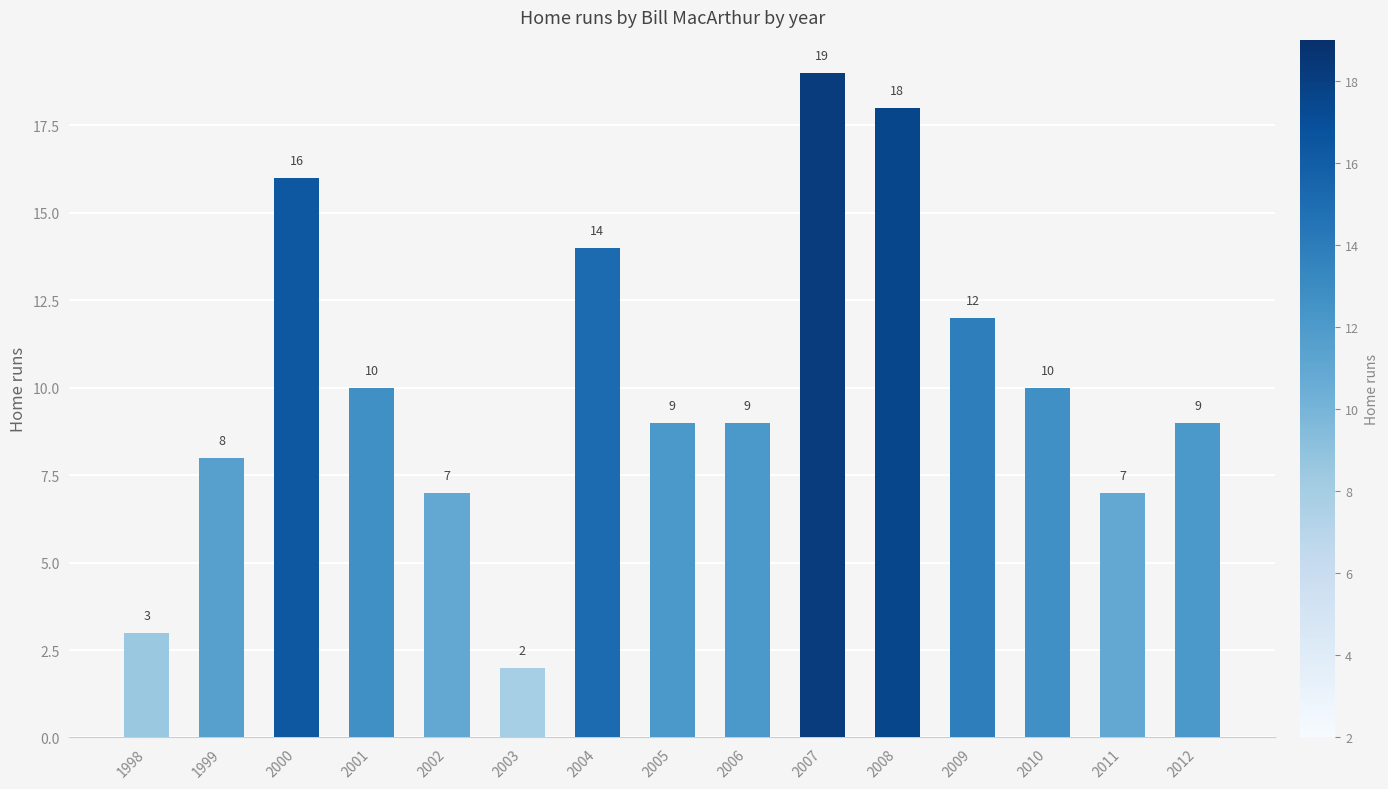

Where does the data first go above 9?

2000